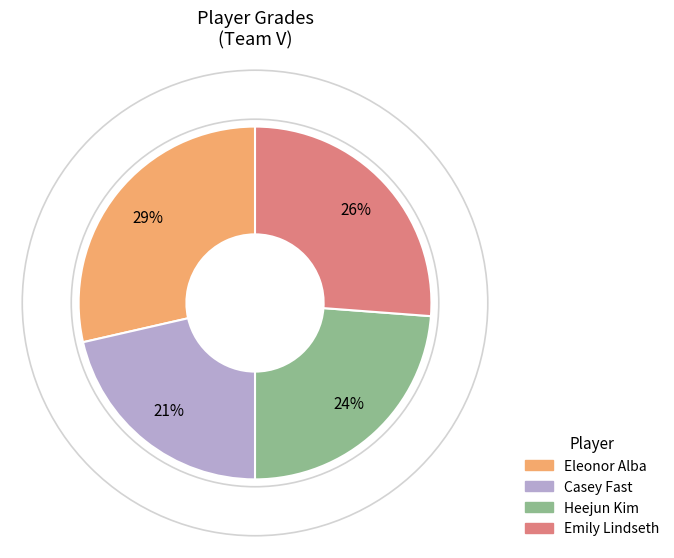

Combined, do Casey Fast and Emily Lindseth account for over 50%?

No